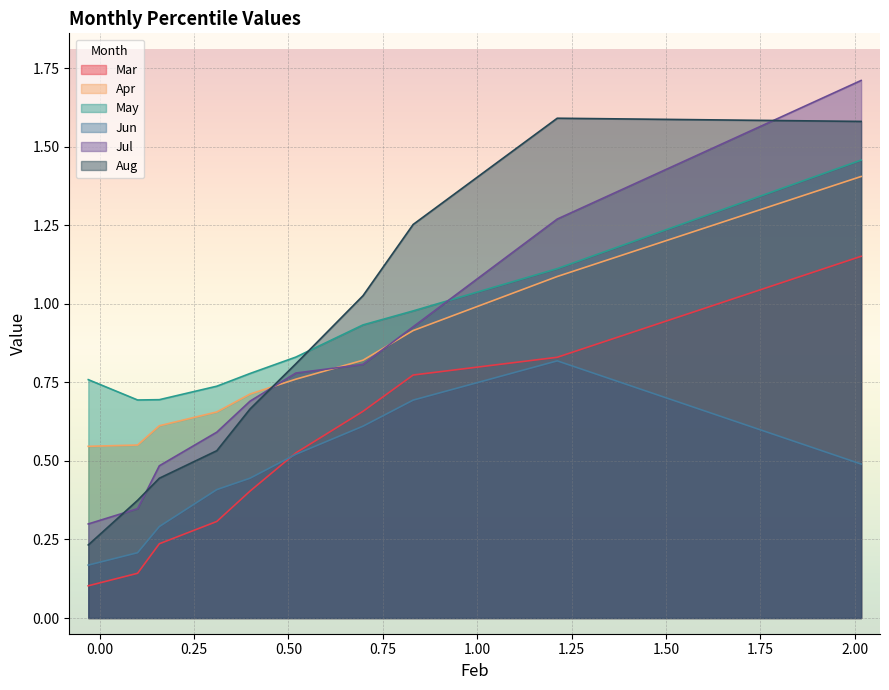

At pct85, list the series in order from smallest to largest.

Mar, Jun, Jul, Aug, Apr, May